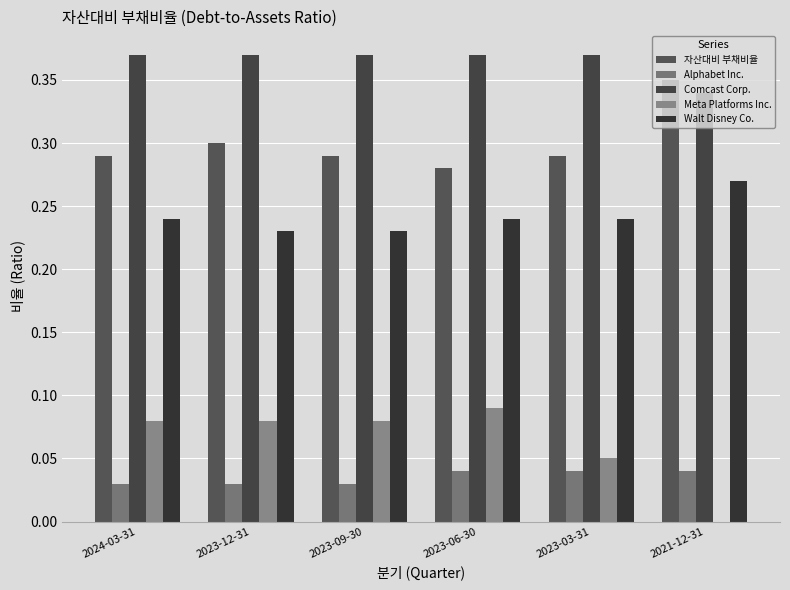

Reading left to right, transcribe all the data shown in this chart.

자산대비 부채비율: 0.3	0.3	0.3	0.3	0.3	0.3
Alphabet Inc.: 0.0	0.0	0.0	0.0	0.0	0.0
Comcast Corp.: 0.4	0.4	0.4	0.4	0.4	0.3
Meta Platforms Inc.: 0.1	0.1	0.1	0.1	0.1	0.0
Walt Disney Co.: 0.2	0.2	0.2	0.2	0.2	0.3